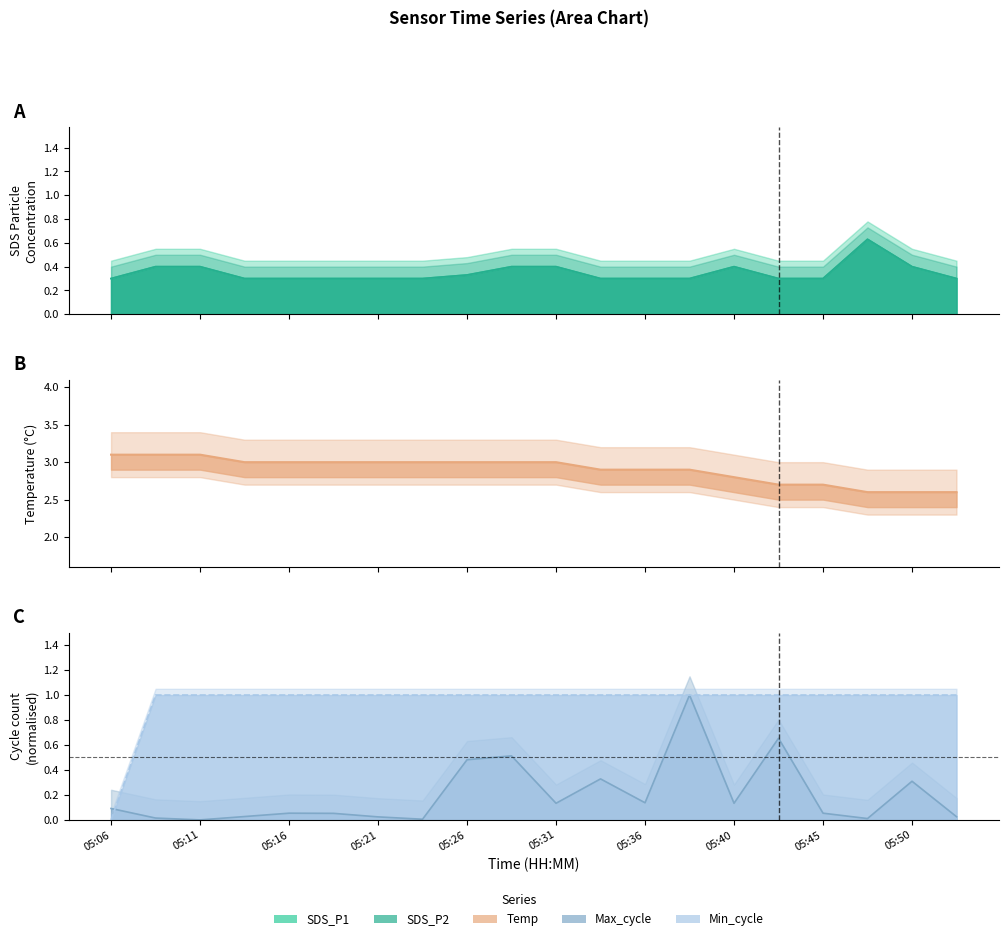

How many data points in Max_cycle are above 0?

19